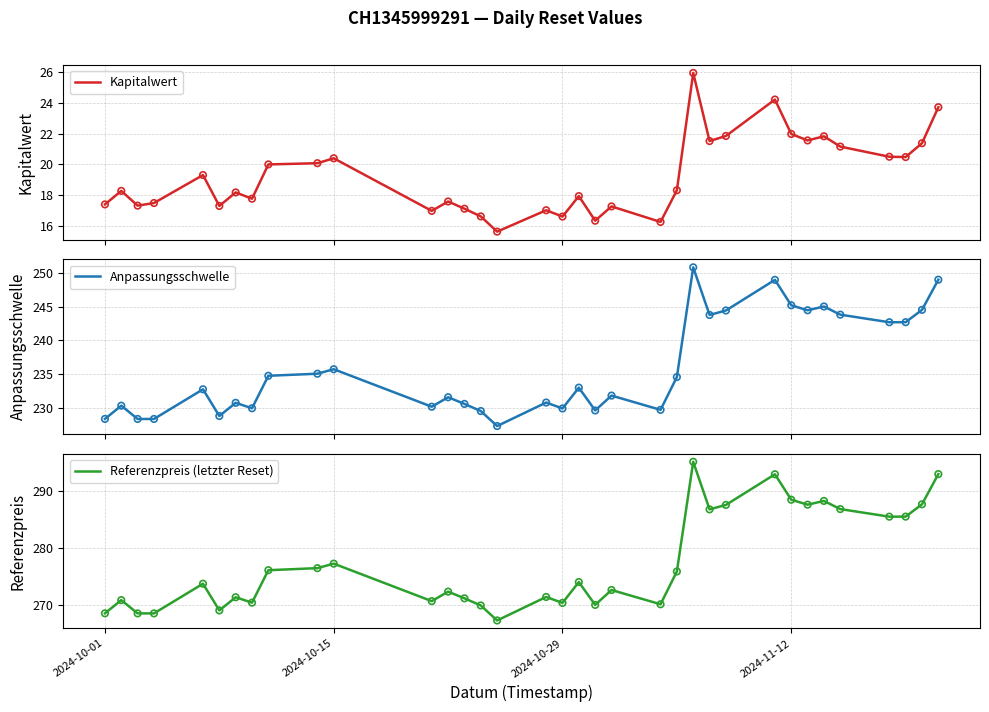

What is the highest value of the Anpassungsschwelle series?

250.9